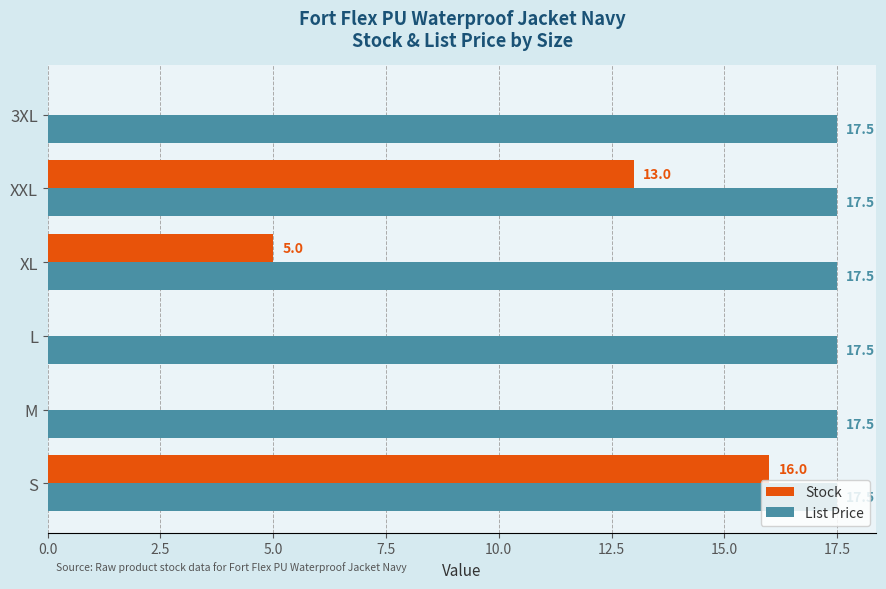

What is the average value of the List Price series?

17.5